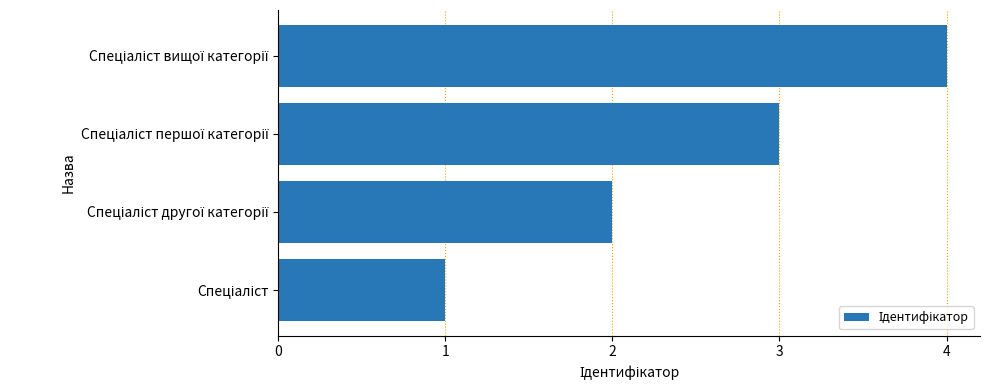

What is the difference between the maximum and minimum values?

3